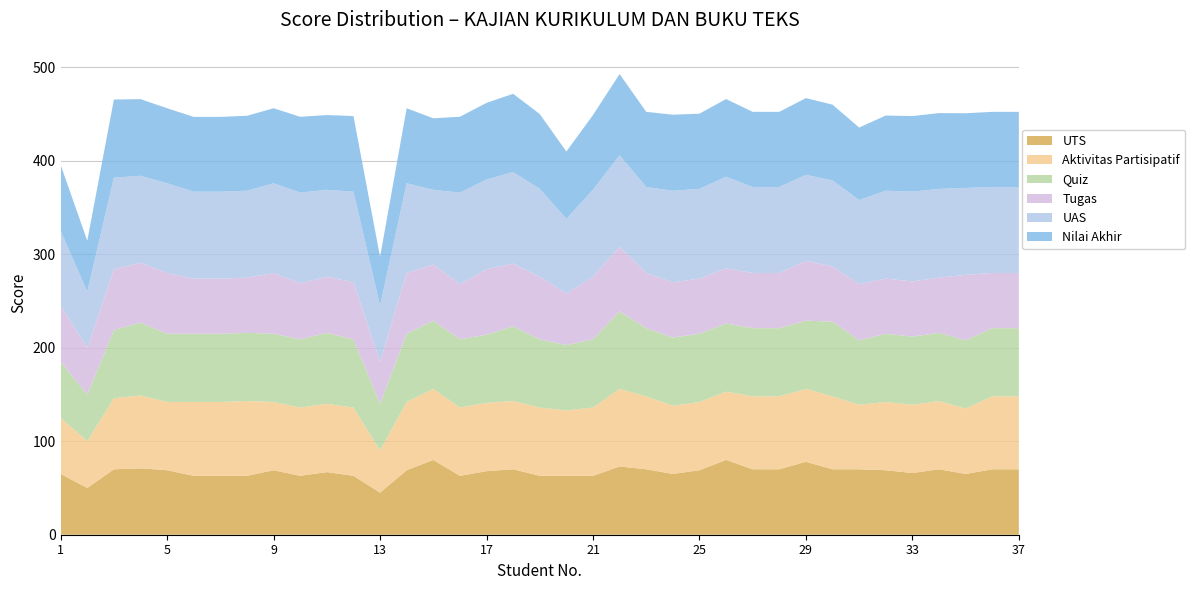

Reading left to right, transcribe all the data shown in this chart.

Nilai Akhir: 70.5	54.5	83.6	82.0	80.2	80.0	80.0	80.2	80.2	81.1	80.0	80.9	52.2	80.2	76.5	81.2	82.0	83.7	80.0	72.0	80.0	86.8	80.4	81.3	80.5	83.1	80.4	80.4	82.1	81.1	77.6	80.5	80.9	81.0	79.9	80.4	80.4
UAS: 80.0	60.0	98.0	93.0	96.0	93.0	93.0	93.0	96.0	97.0	93.0	97.0	60.0	96.0	80.0	98.0	96.0	98.0	94.0	80.0	93.0	98.0	92.0	98.0	96.0	98.0	92.0	92.0	92.0	92.0	90.0	94.0	96.0	95.0	93.0	92.0	92.0
Tugas: 60.0	50.0	65.0	64.0	65.0	59.0	59.0	59.0	65.0	60.0	60.0	61.0	45.0	65.0	60.0	59.0	70.0	67.0	67.0	55.0	67.0	69.0	59.0	59.0	59.0	59.0	59.0	59.0	64.0	59.0	60.0	59.0	59.0	59.0	70.0	59.0	59.0
Aktivitas Partisipatif: 60.0	50.0	76.0	78.0	73.0	79.0	79.0	80.0	73.0	73.0	73.0	73.0	45.0	73.0	76.0	73.0	73.0	73.0	73.0	70.0	73.0	83.0	78.0	73.0	73.0	73.0	78.0	78.0	78.0	78.0	69.0	73.0	73.0	73.0	70.0	78.0	78.0
Quiz: 60.0	50.0	73.0	78.0	73.0	73.0	73.0	73.0	73.0	73.0	76.0	73.0	50.0	73.0	73.0	73.0	73.0	80.0	73.0	70.0	73.0	83.0	73.0	73.0	73.0	73.0	73.0	73.0	73.0	80.0	69.0	73.0	73.0	73.0	73.0	73.0	73.0
UTS: 65.0	50.0	70.0	71.0	69.0	63.0	63.0	63.0	69.0	63.0	67.0	63.0	45.0	69.0	80.0	63.0	68.0	70.0	63.0	63.0	63.0	73.0	70.0	65.0	69.0	80.0	70.0	70.0	78.0	70.0	70.0	69.0	66.0	70.0	65.0	70.0	70.0